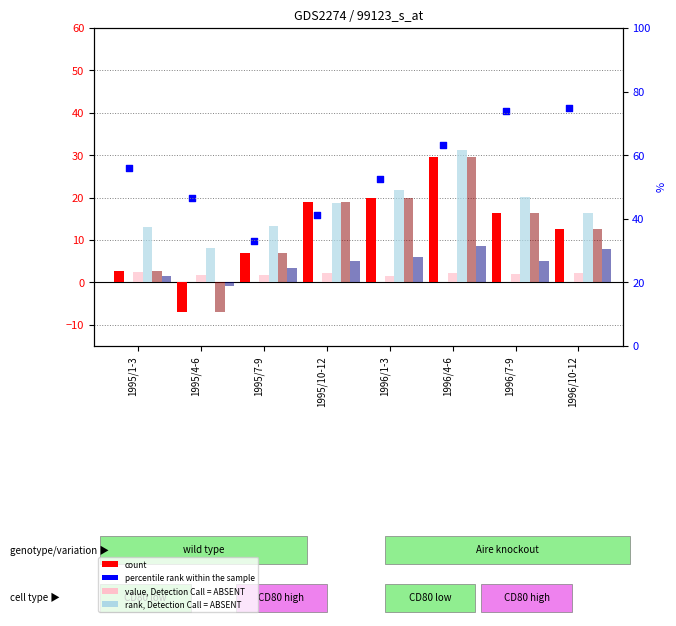

Which series has the largest Y range (max minus min)?

percentile rank within the sample